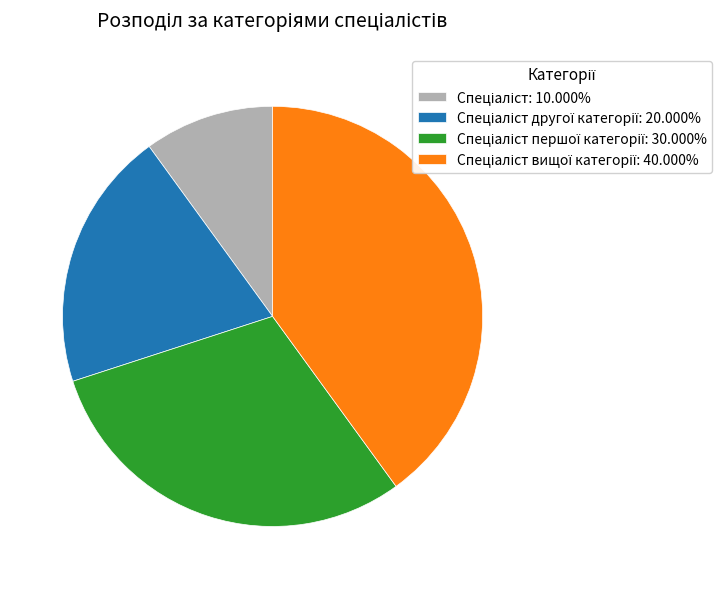

Is there any slice that represents more than half of the pie?

No